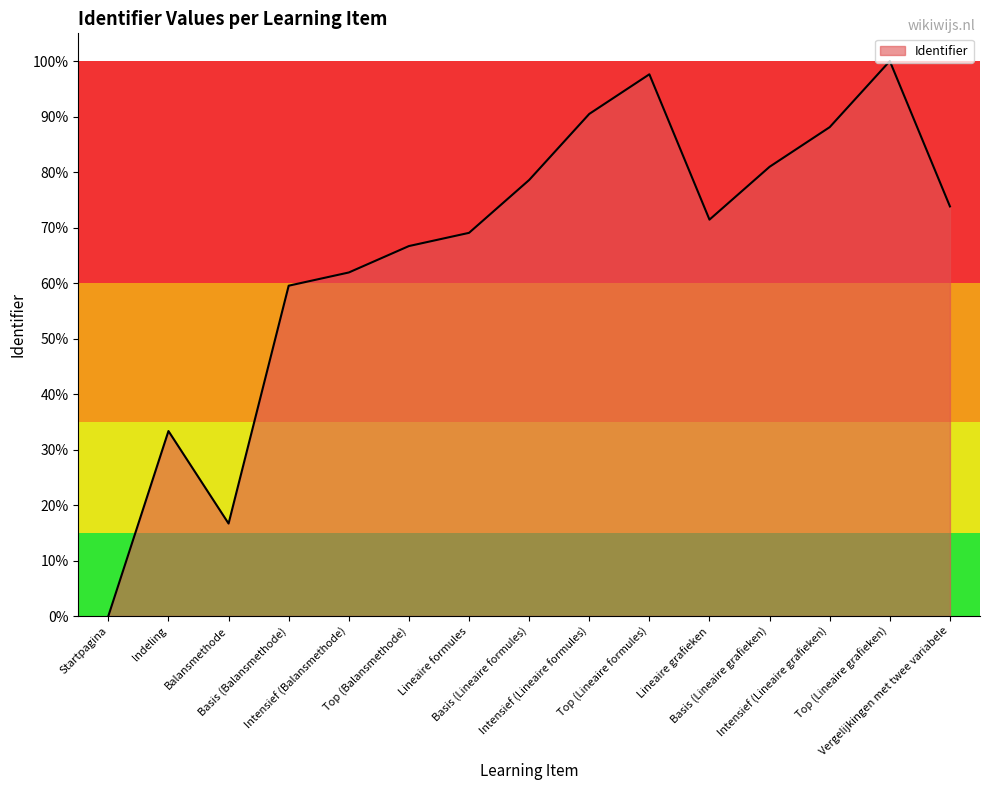

What is the maximum value shown in the chart?

100.0